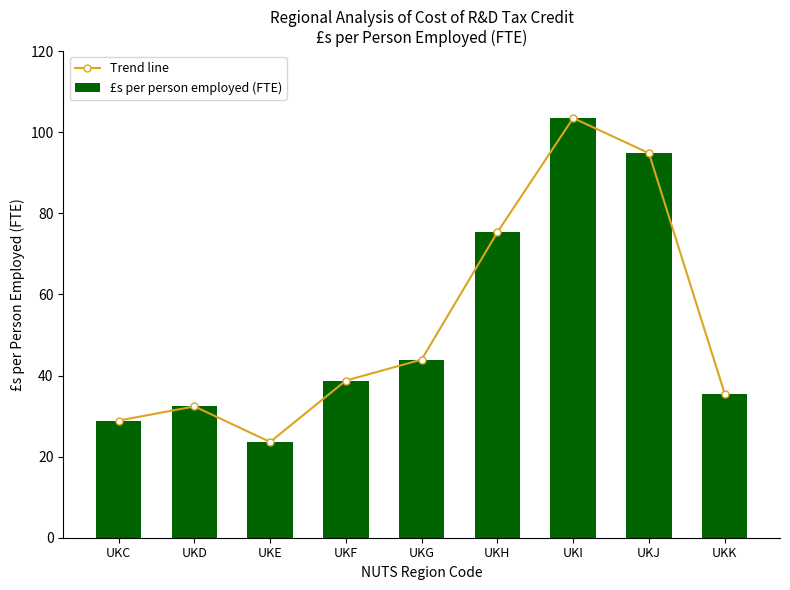

Reading left to right, what are all the values shown in this chart?

Trend line: 28.9	32.4	23.6	38.8	43.9	75.3	103.5	94.8	35.5
£s per person employed (FTE): 28.9	32.4	23.6	38.8	43.9	75.3	103.5	94.8	35.5